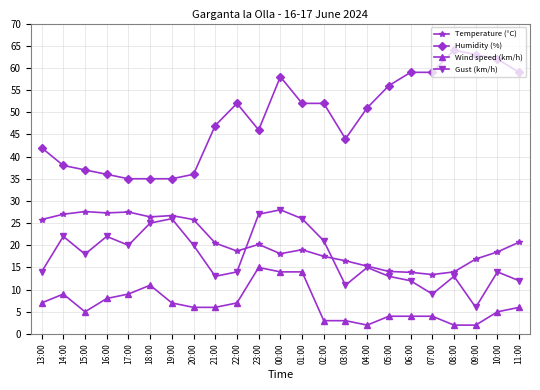

At which category is the sum across all series the highest?

00:00